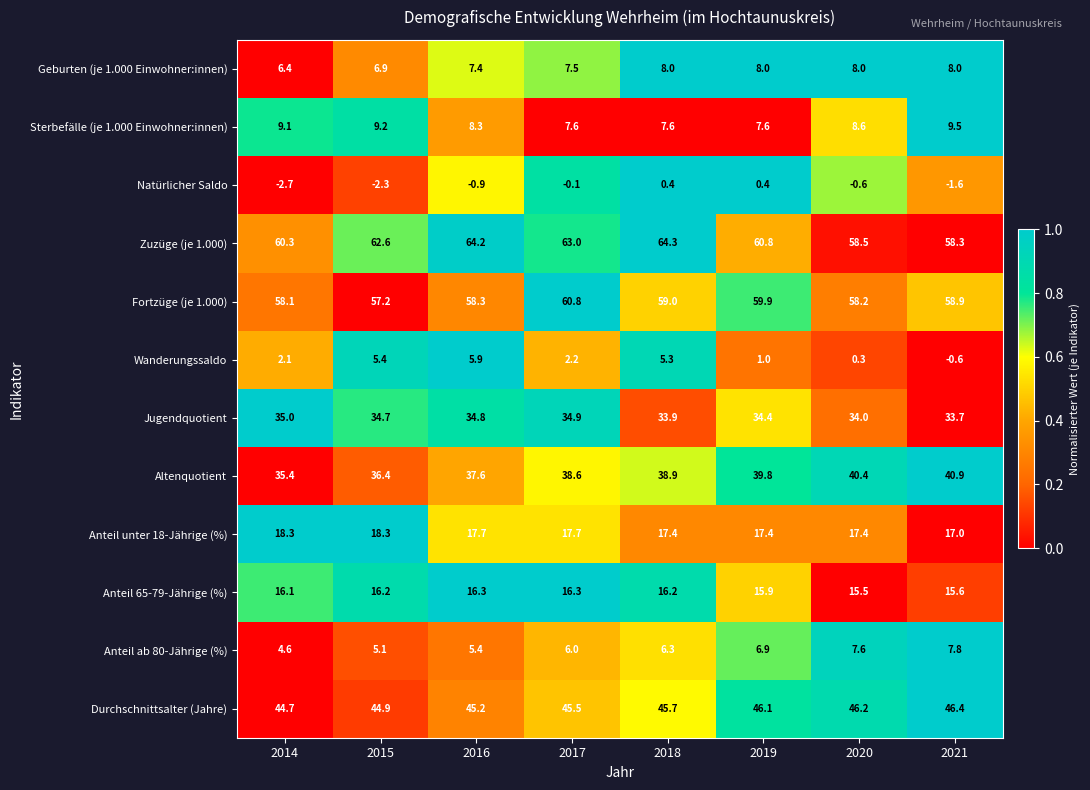

Which series has the widest spread of values?

Wanderungssaldo